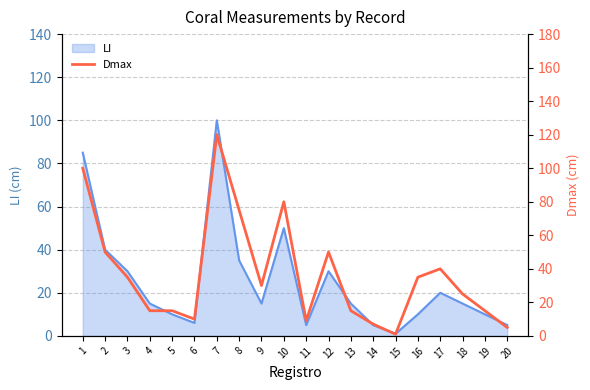

How many categories are shown in the chart?

20